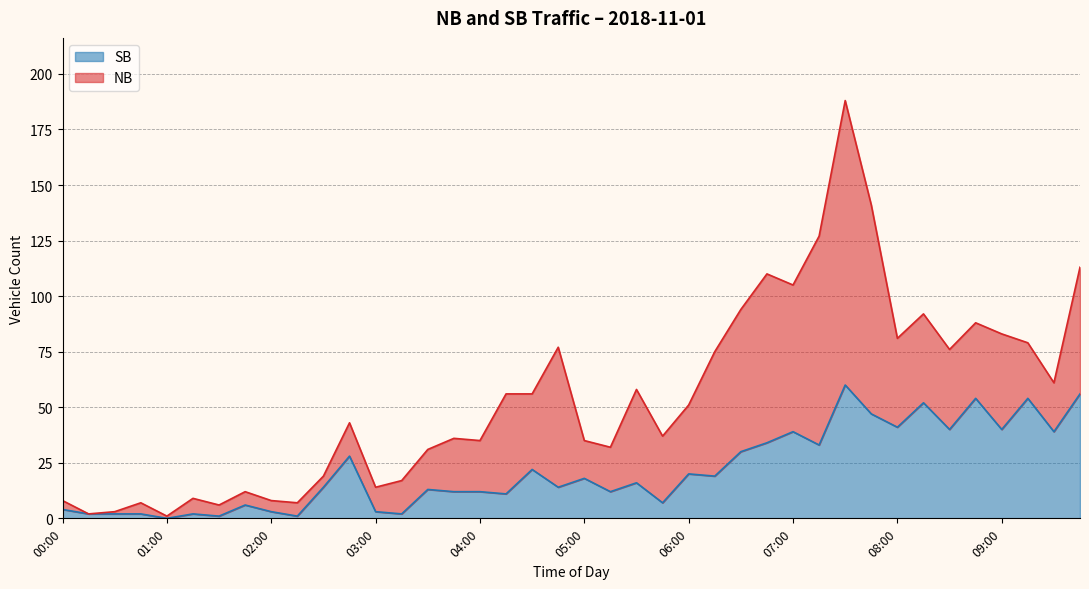

Where is the data nearest to the value 30?

06:30